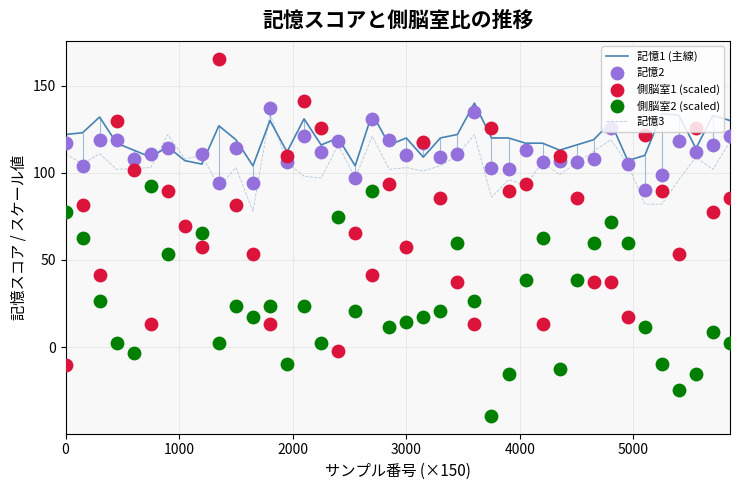

Is the value of 側脳室1 at 26 greater than the value of 記憶1 at 7?

No